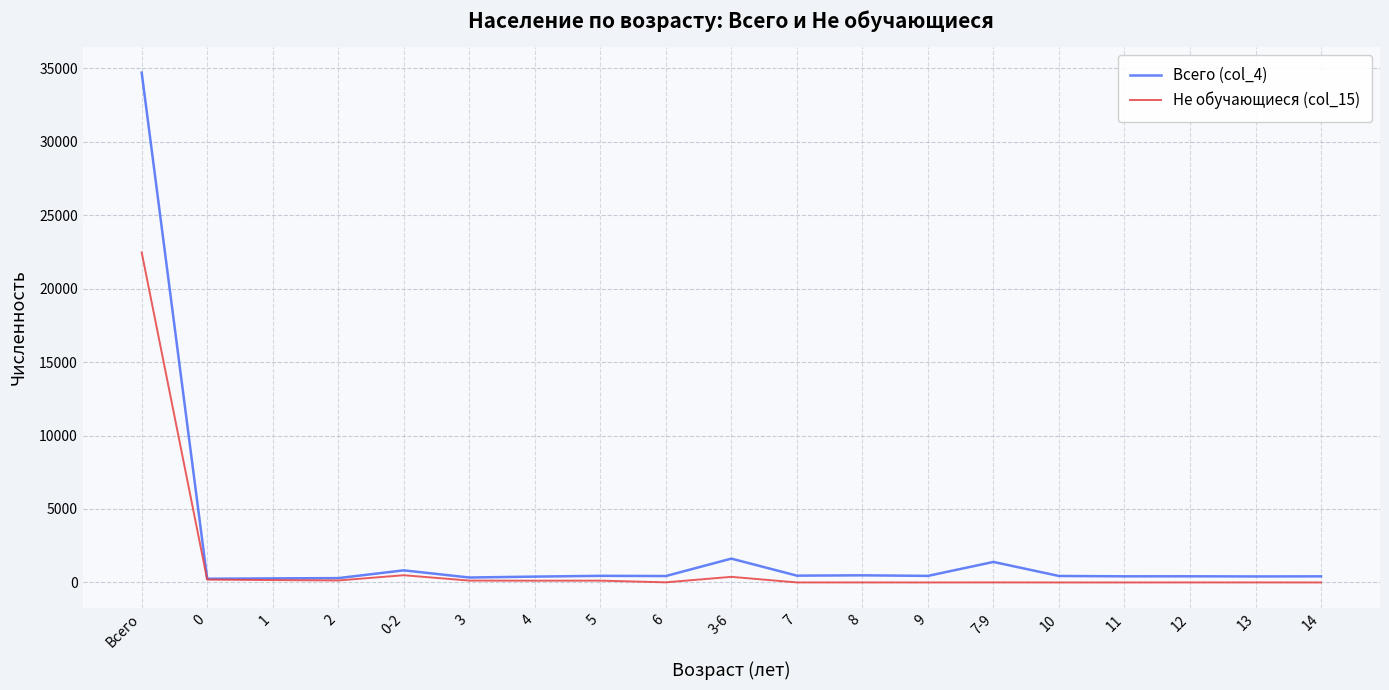

Does the chart have visible grid lines?

Yes